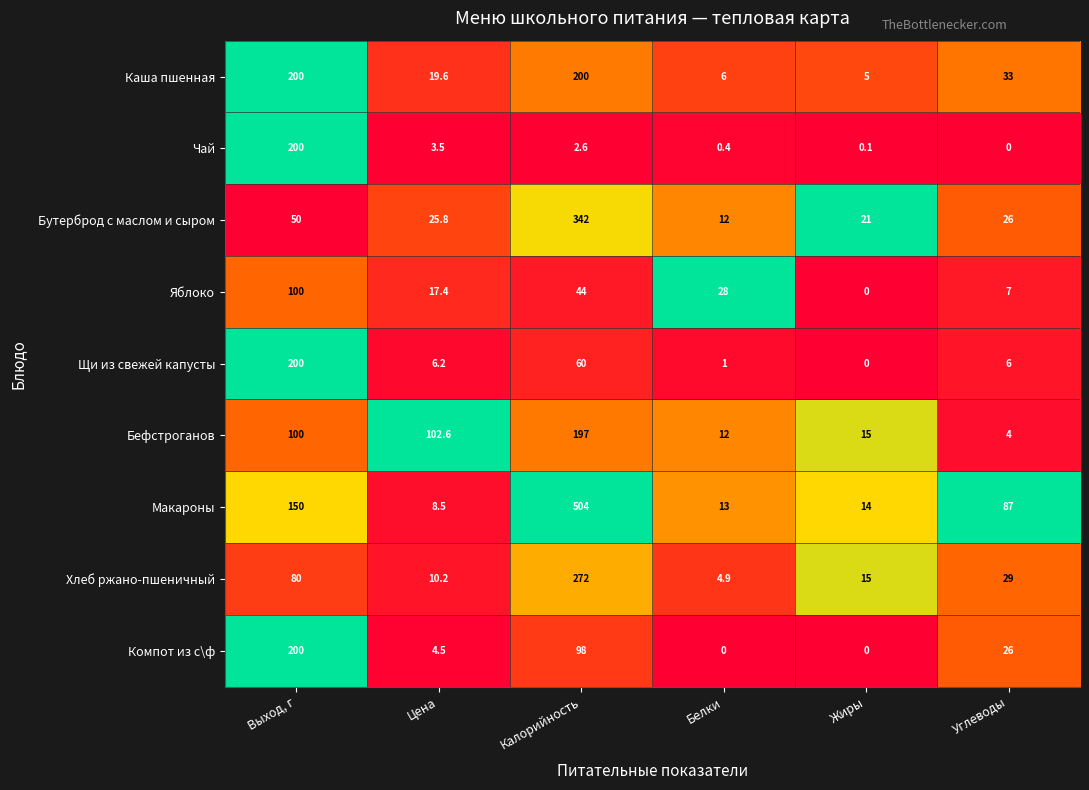

The value of Компот из с\ф at Цена is 4.5. True or false?

True